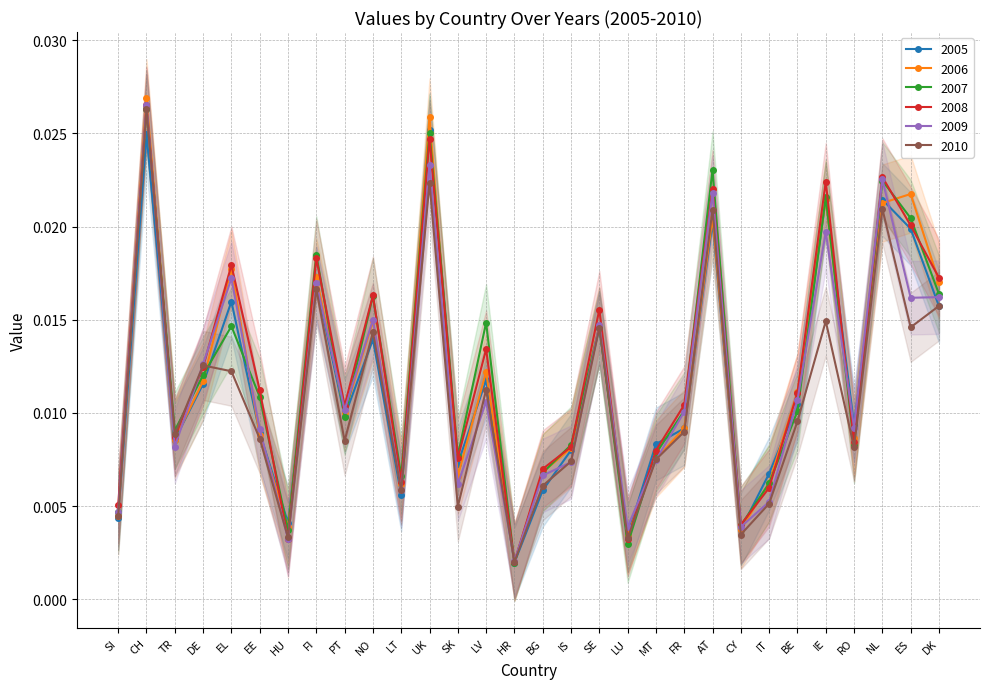

How many intersections are there between 2009 and 2008?

10